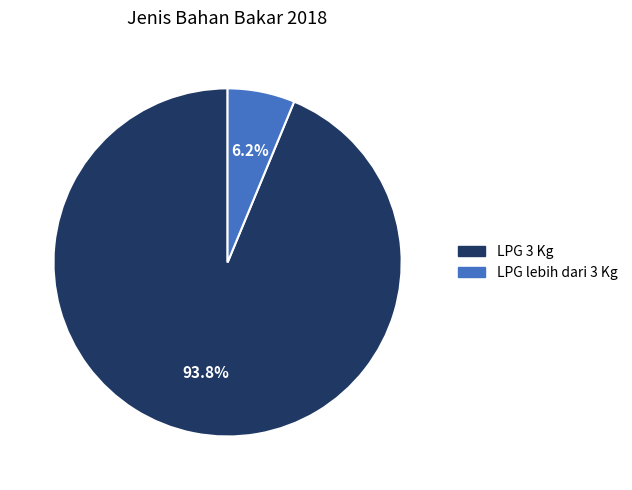

Count the number of slices in the pie.

2